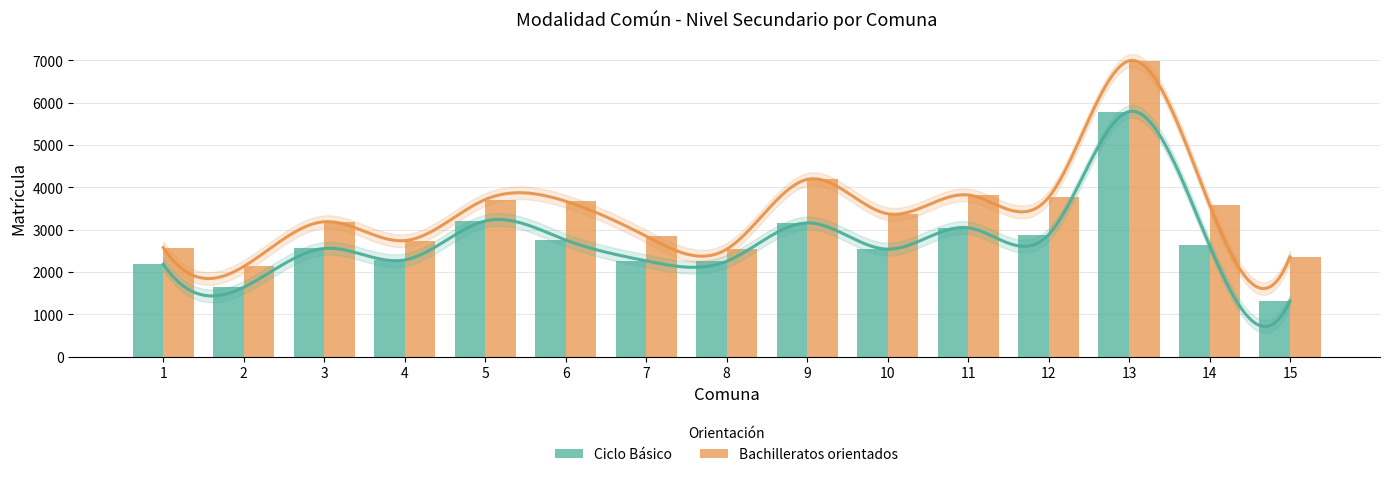

What is the approximate value of Ciclo Básico at 15?

1321.0